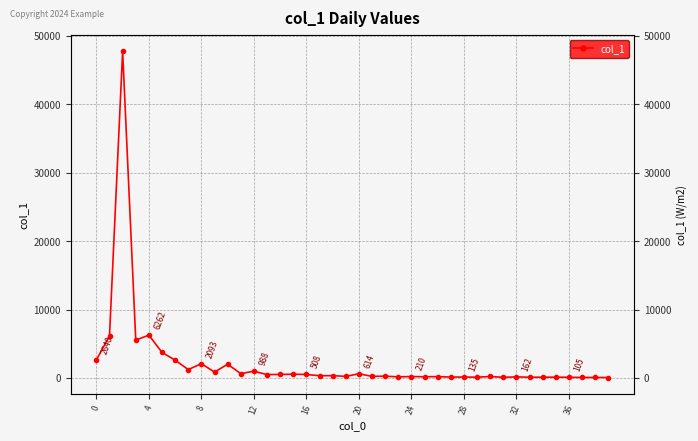

Count the number of data series in this chart.

1